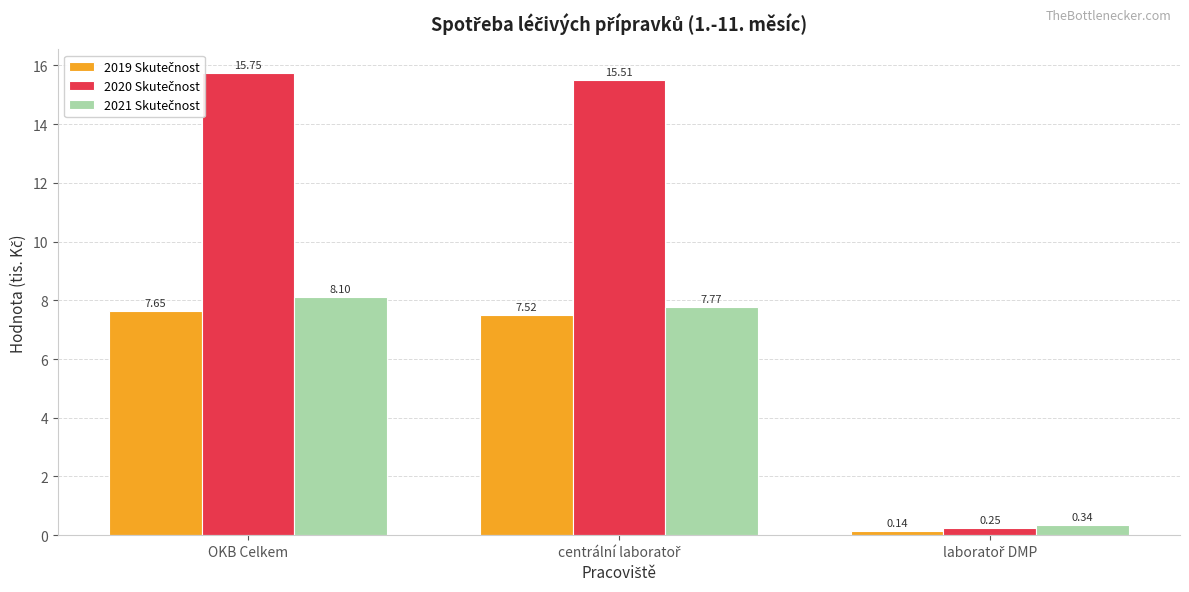

How many categories are shown in the chart?

3